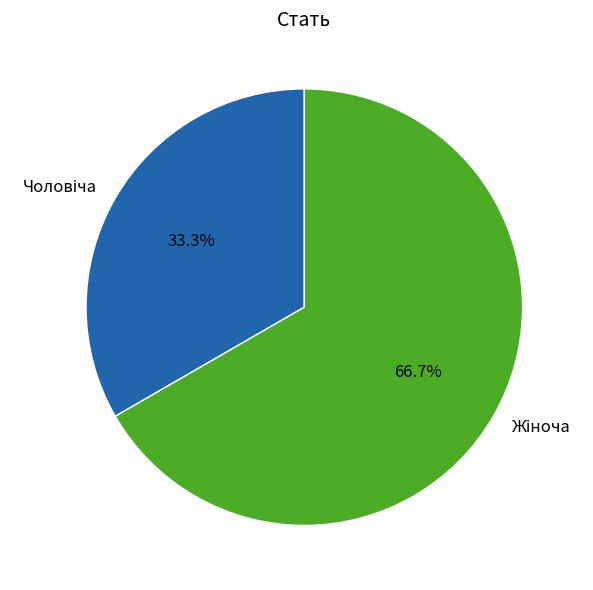

Is there a majority slice in this chart?

Yes